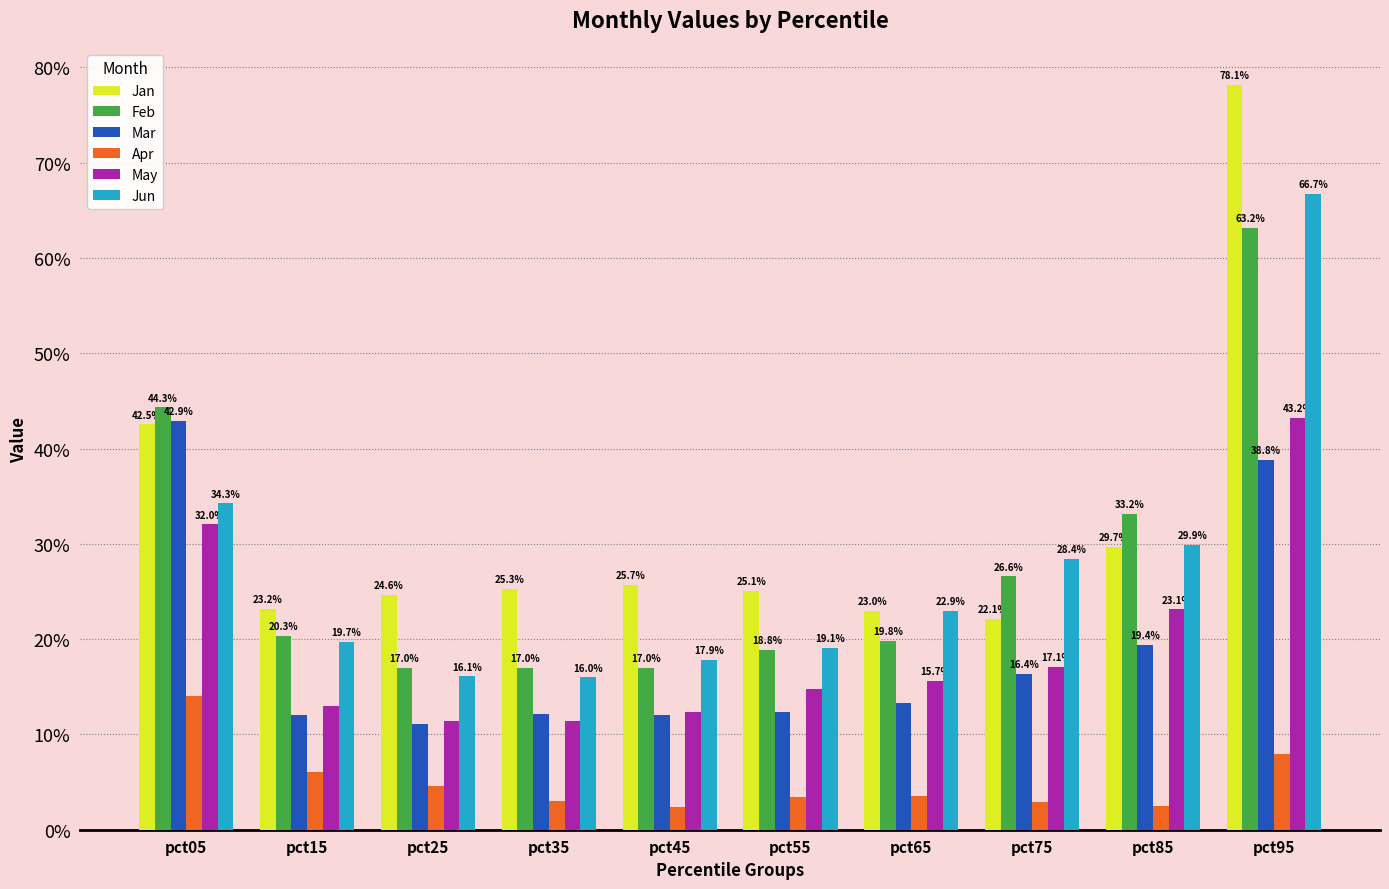

What are all the series names shown in the legend?

Jan, Feb, Mar, Apr, May, Jun